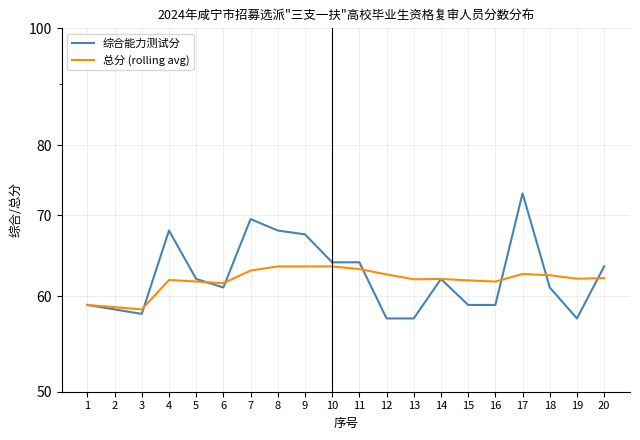

Which series has the largest total across all categories?

综合能力测试分